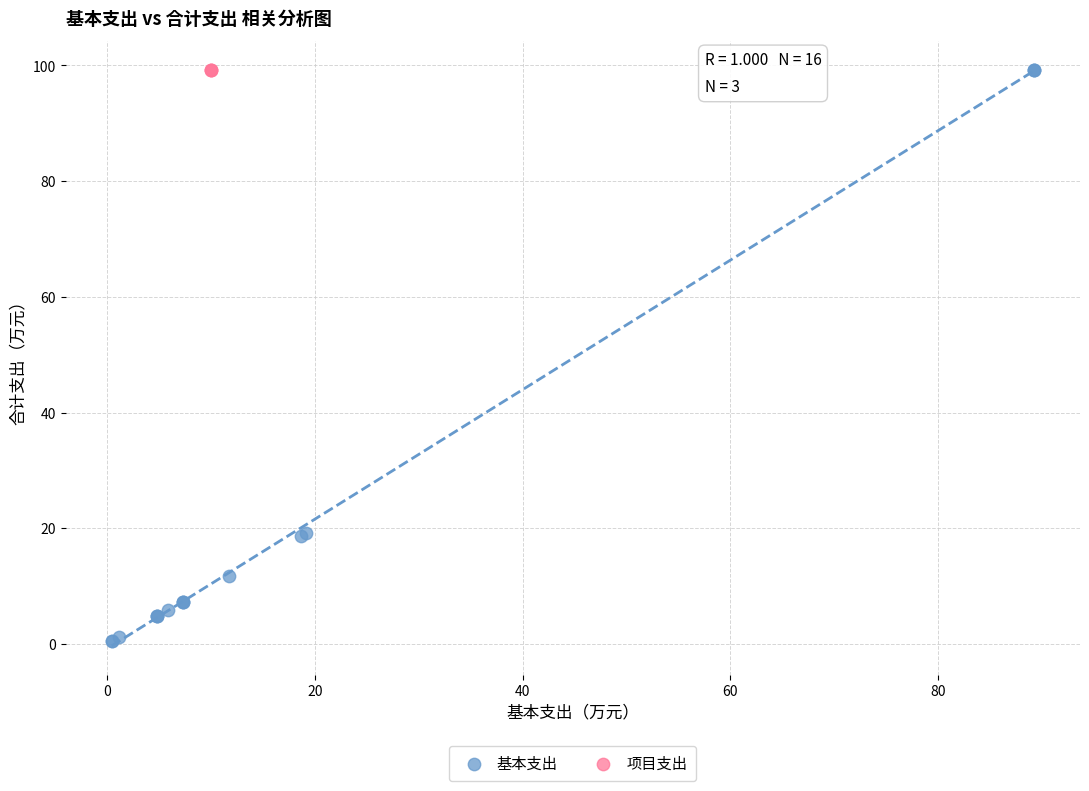

Which series reaches the minimum Y coordinate?

基本支出